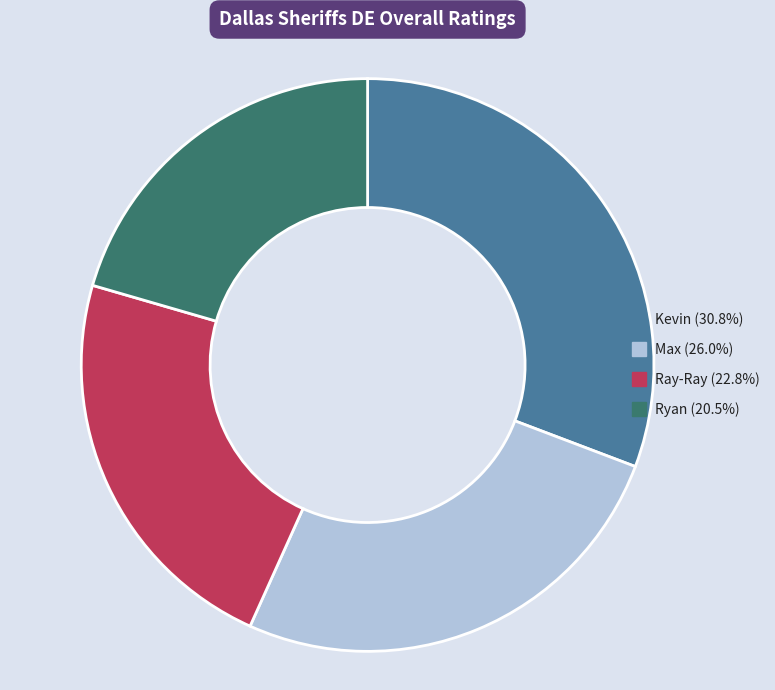

Is the sum of Kevin and Ryan greater than half?

Yes